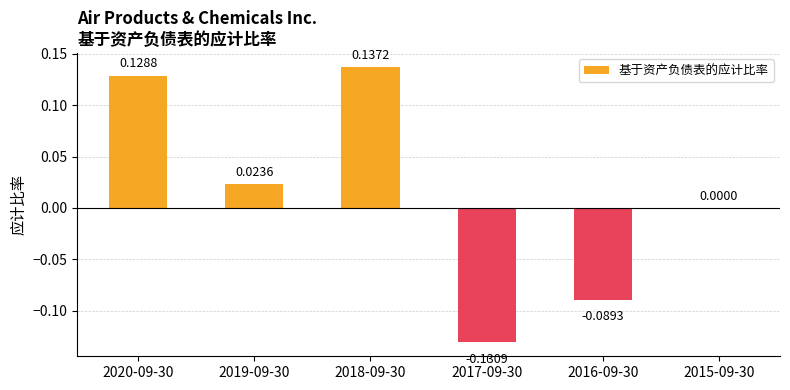

Which has a higher value, 2015-09-30 or 2017-09-30?

2015-09-30